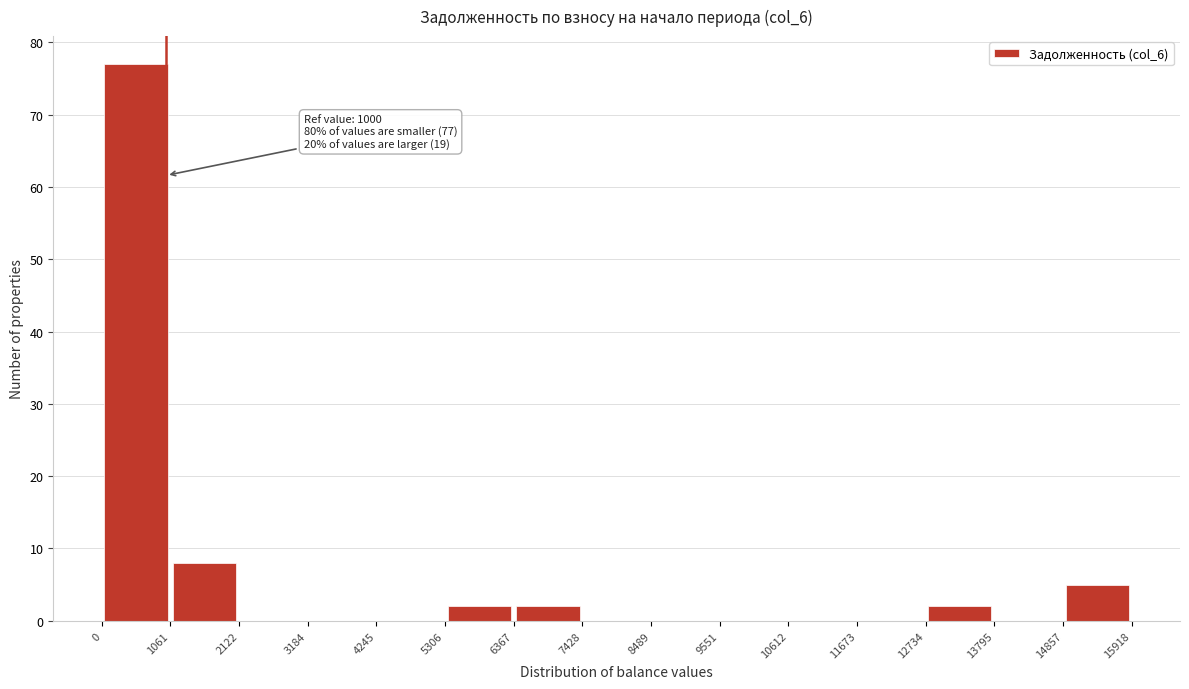

Which range on the x-axis has the tallest bar?

0 to 1061